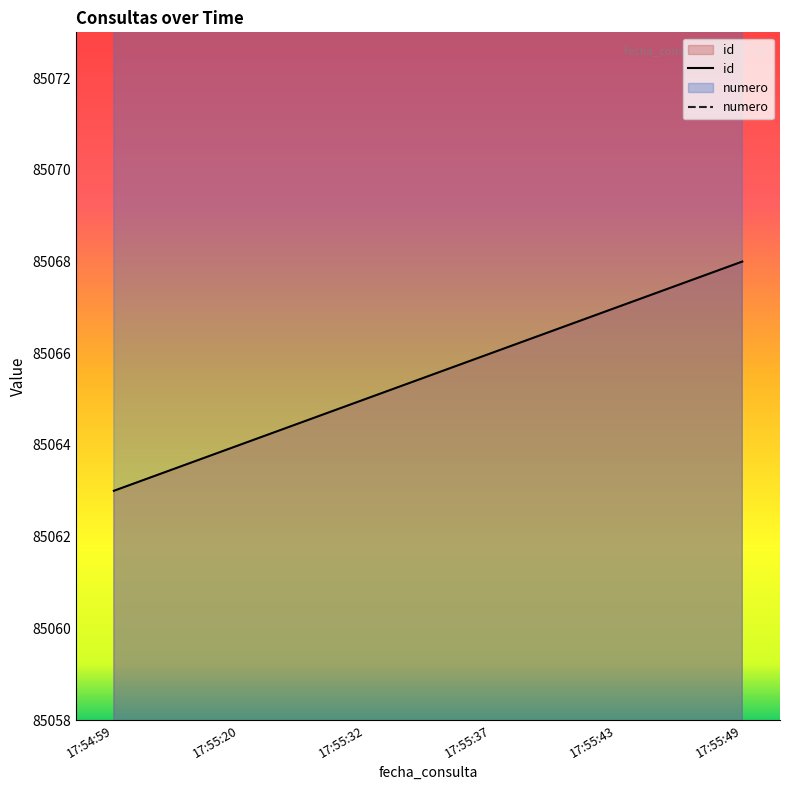

Is the value of id at 17:55:49 greater than the value of numero at 17:54:59?

No